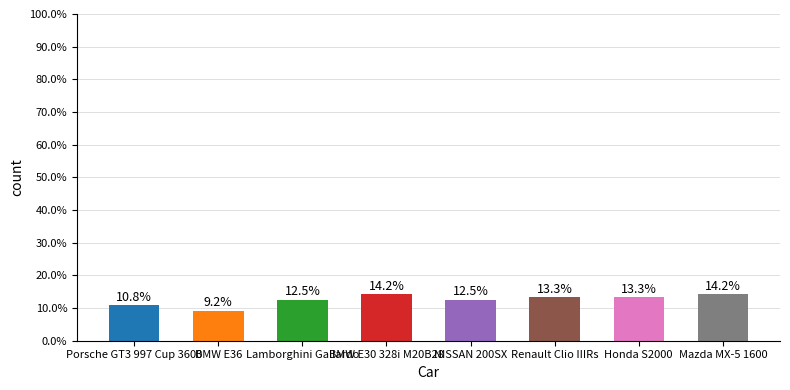

What is the change in value from BMW E36 to Lamborghini Gallardo?

+3.3